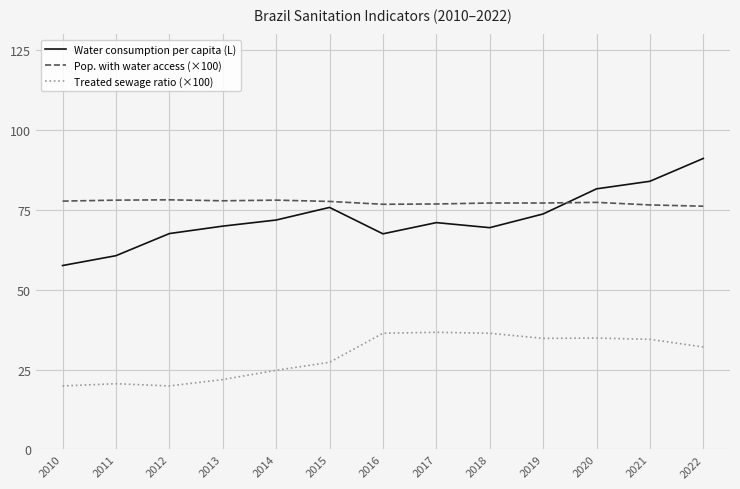

What is the minimum value shown in the chart?

19.9